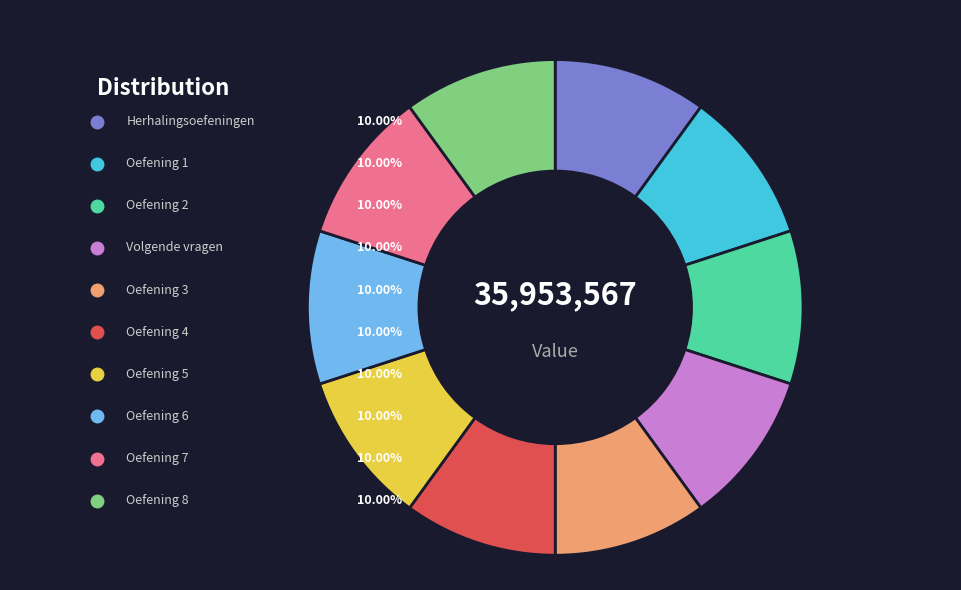

True or false: Volgende vragen accounts for 10% of the total.

True